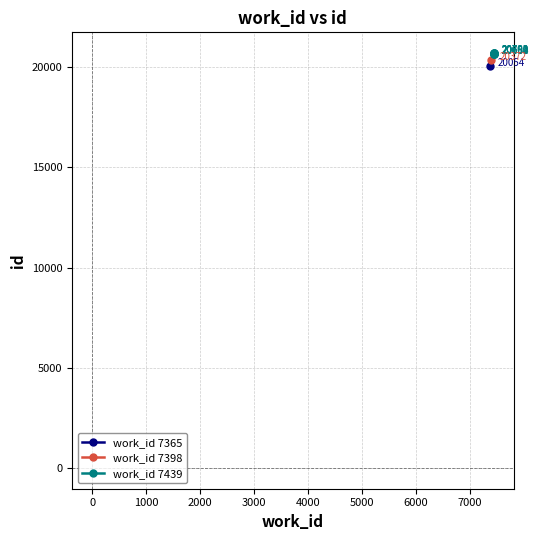

True or false: the data has more than 0 interior local peaks.

False